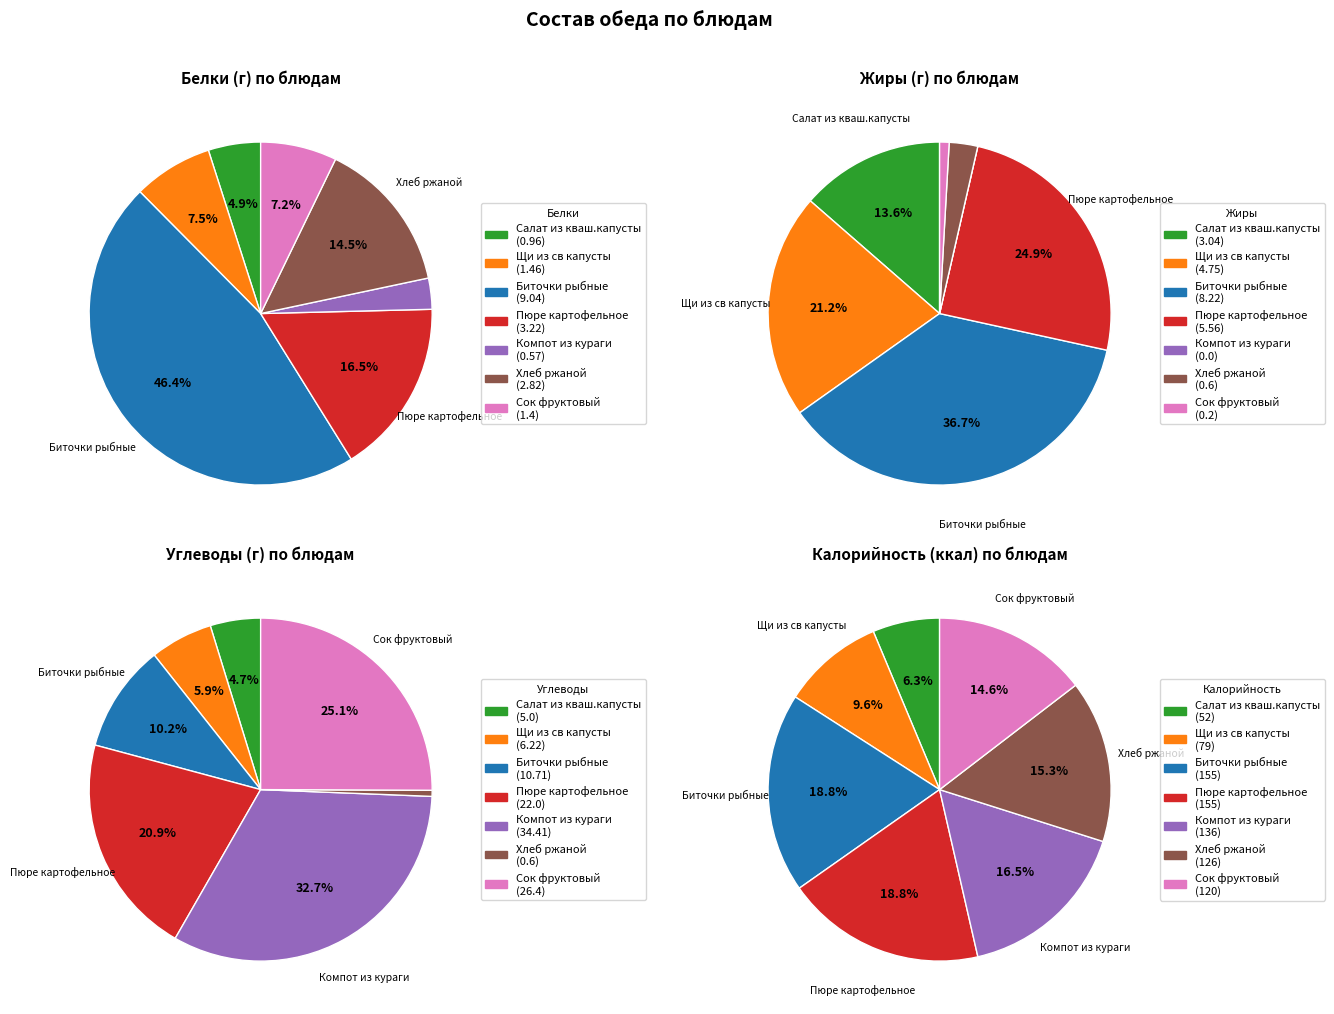

Does any single category account for the majority?

No